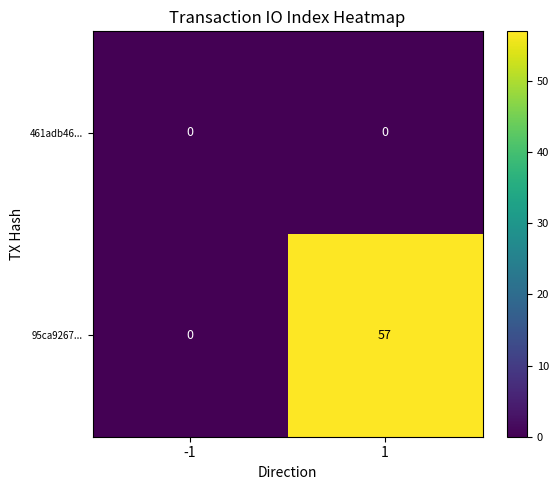

The value of 461adb46... at -1 is 0. True or false?

True